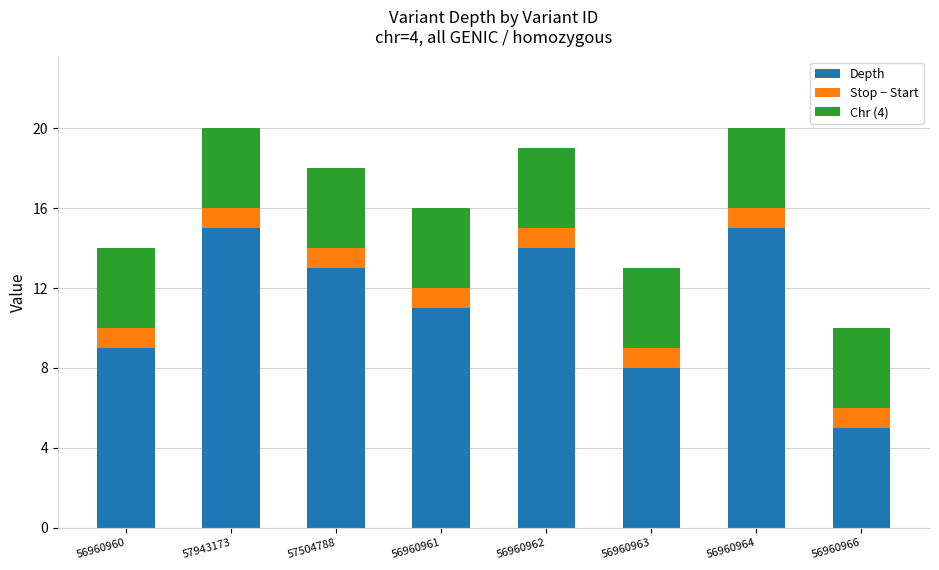

Which category has the lowest value in the Depth series?

56960966